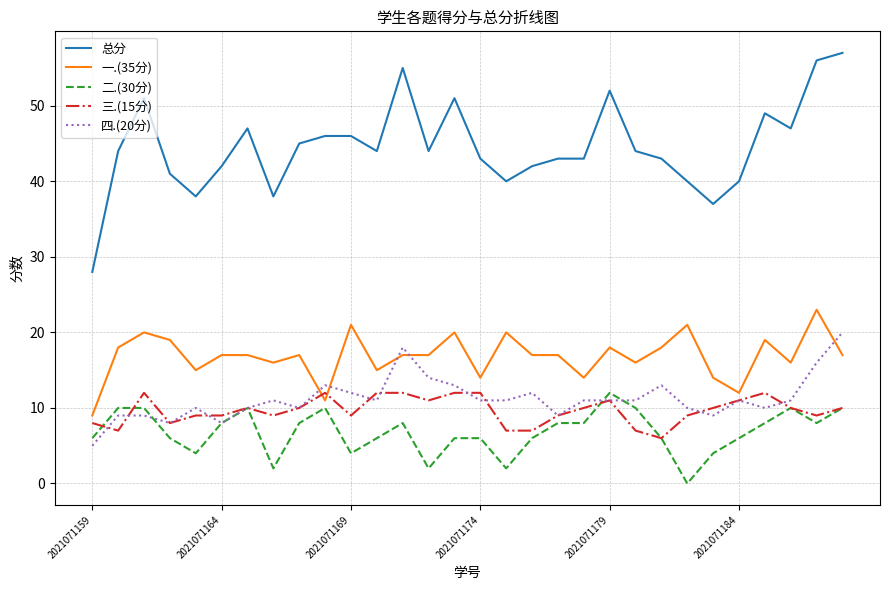

What is the difference between the maximum and minimum values in the 四.(20分) series?

15